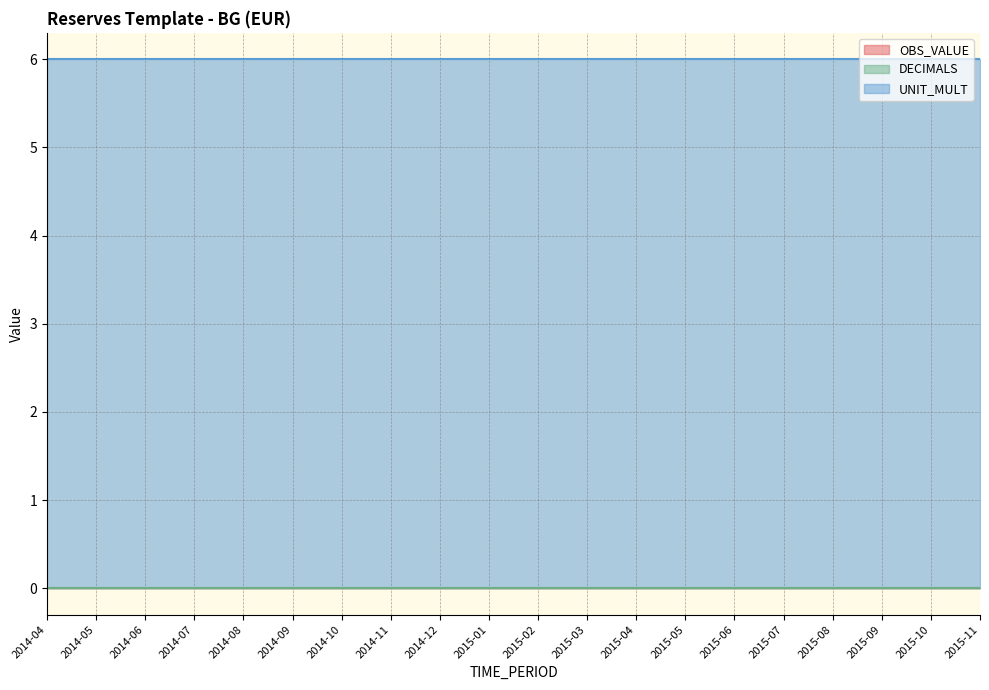

Where is UNIT_MULT nearest to the value 6?

2014-04